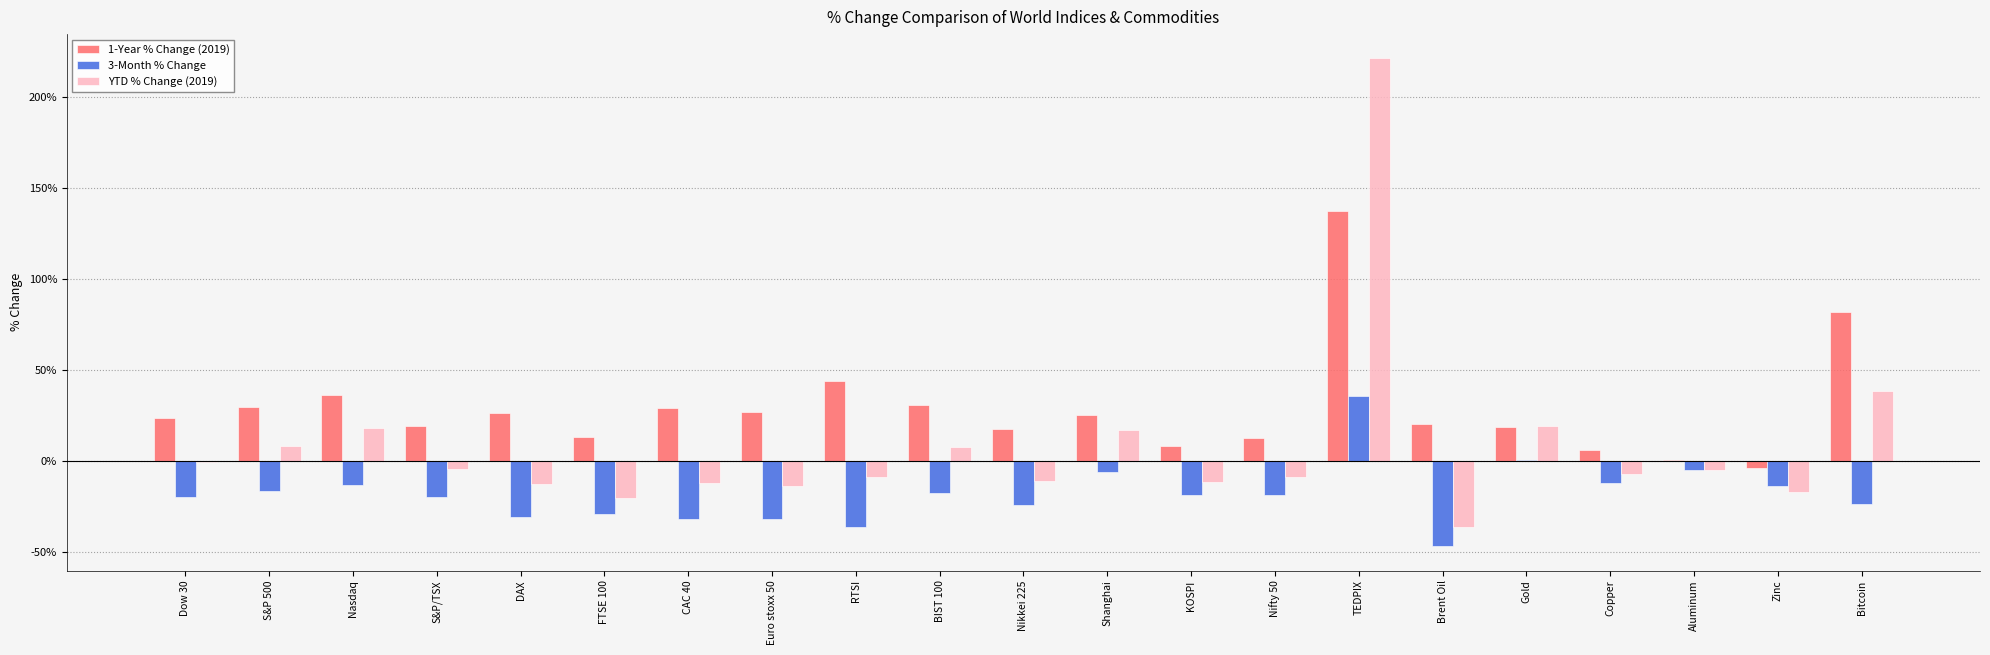

What is the difference between the second highest and minimum values in the 3-Month % Change series?

0.5